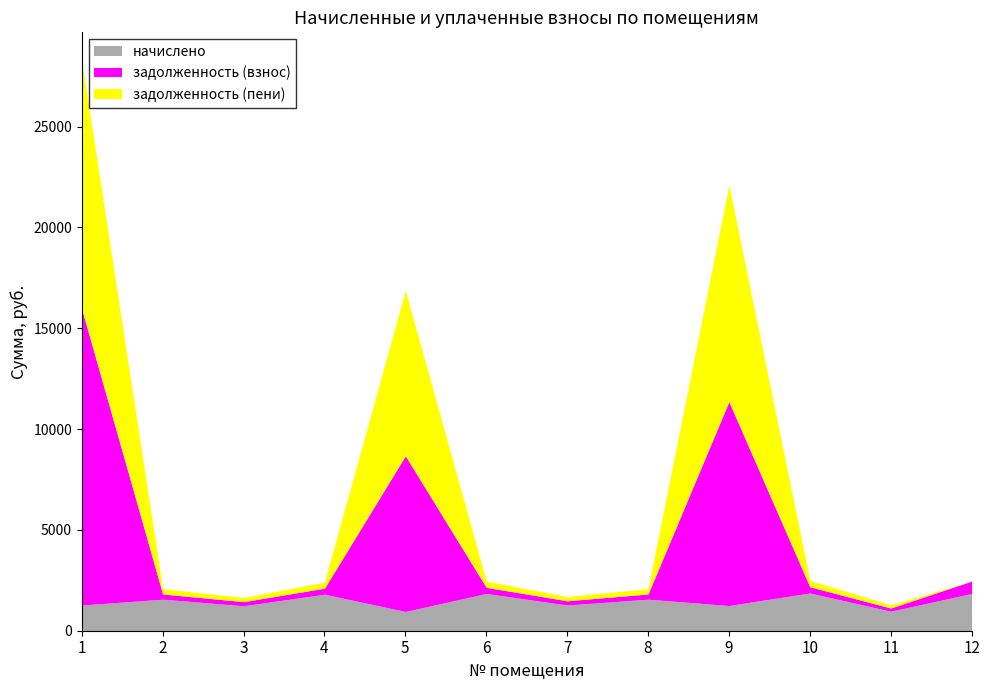

What is the difference between the second highest and minimum values in the начислено series?

892.6